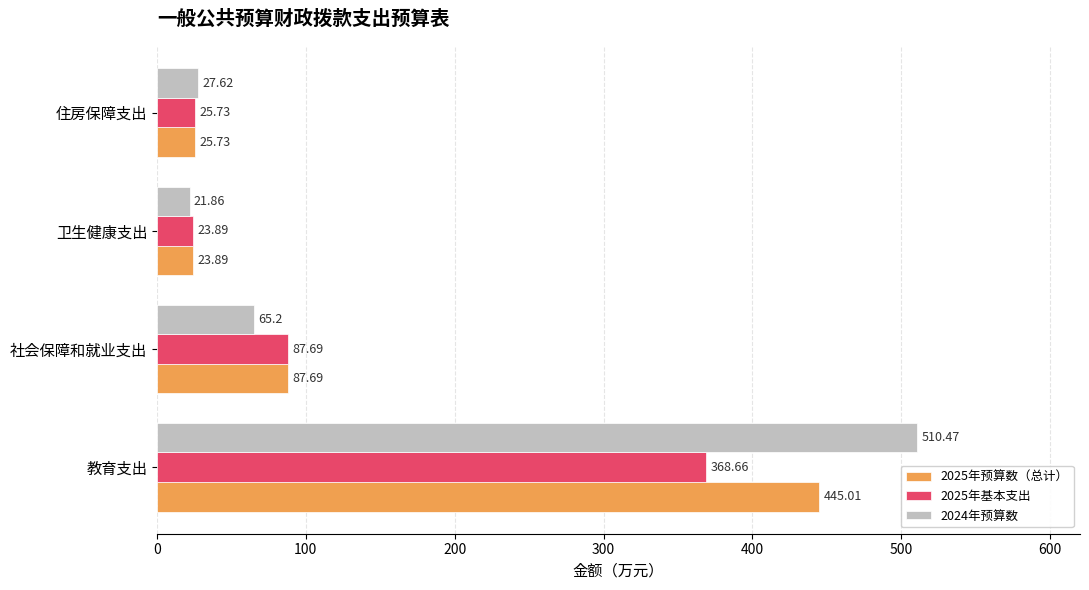

At which category is the sum across all series the highest?

教育支出